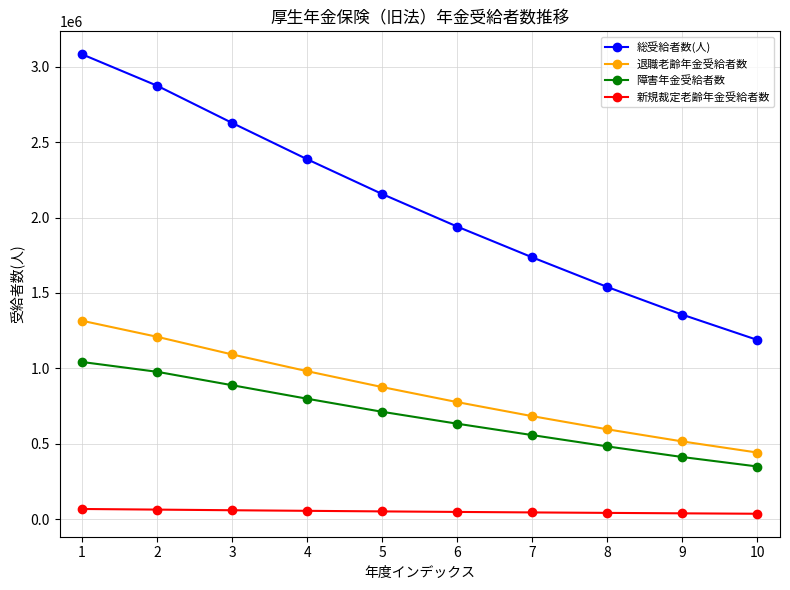

At how many categories does at least one series exceed 2266637?

4